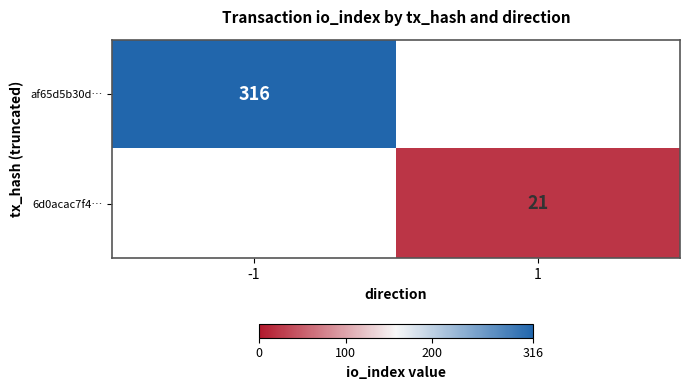

True or false: af65d5b30d… has a value of 316 at -1.

True